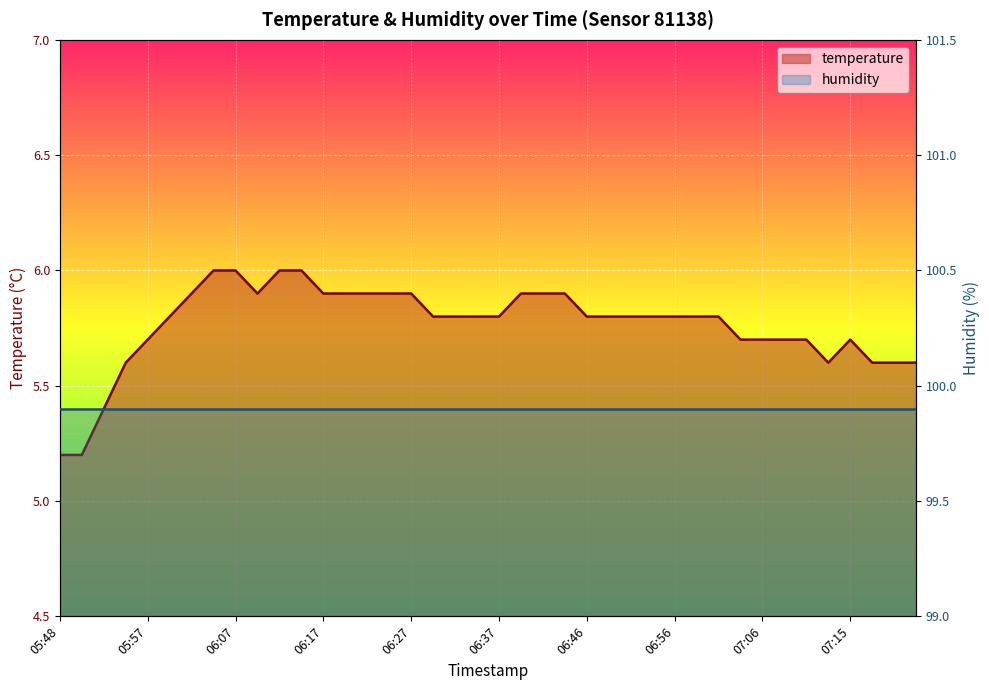

Where is the first local minimum?

06:10